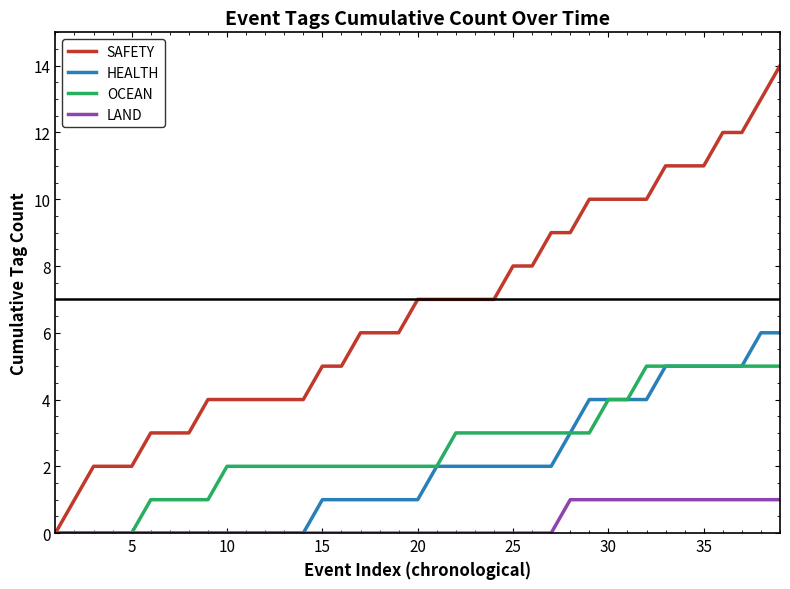

Which series has the largest total across all categories?

SAFETY